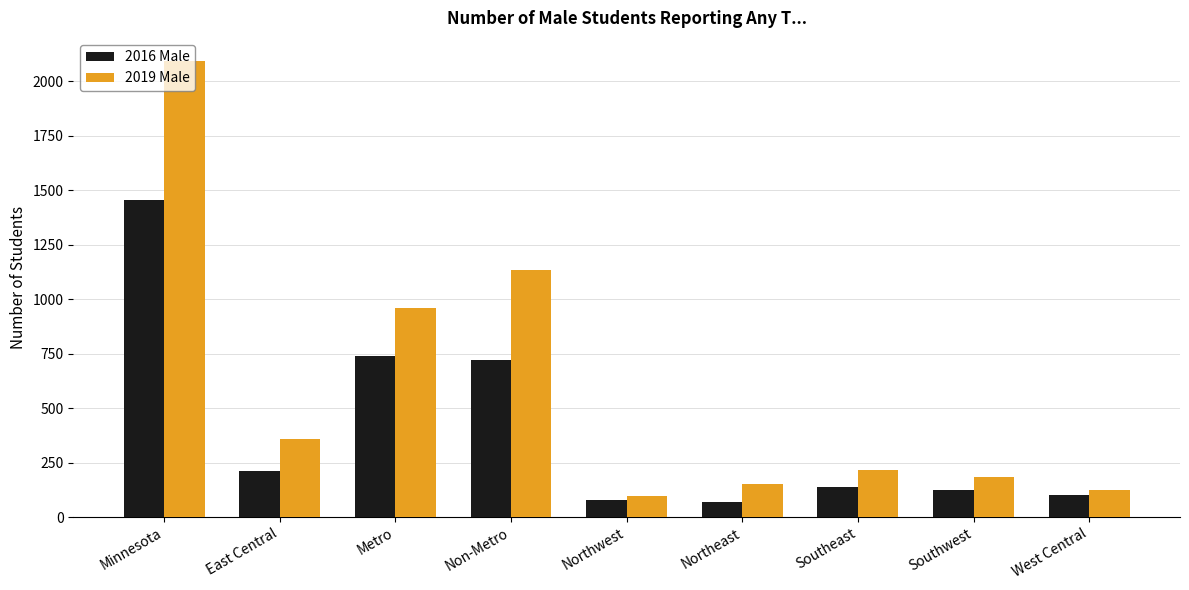

What is the label of the 8th bar from the right?

East Central